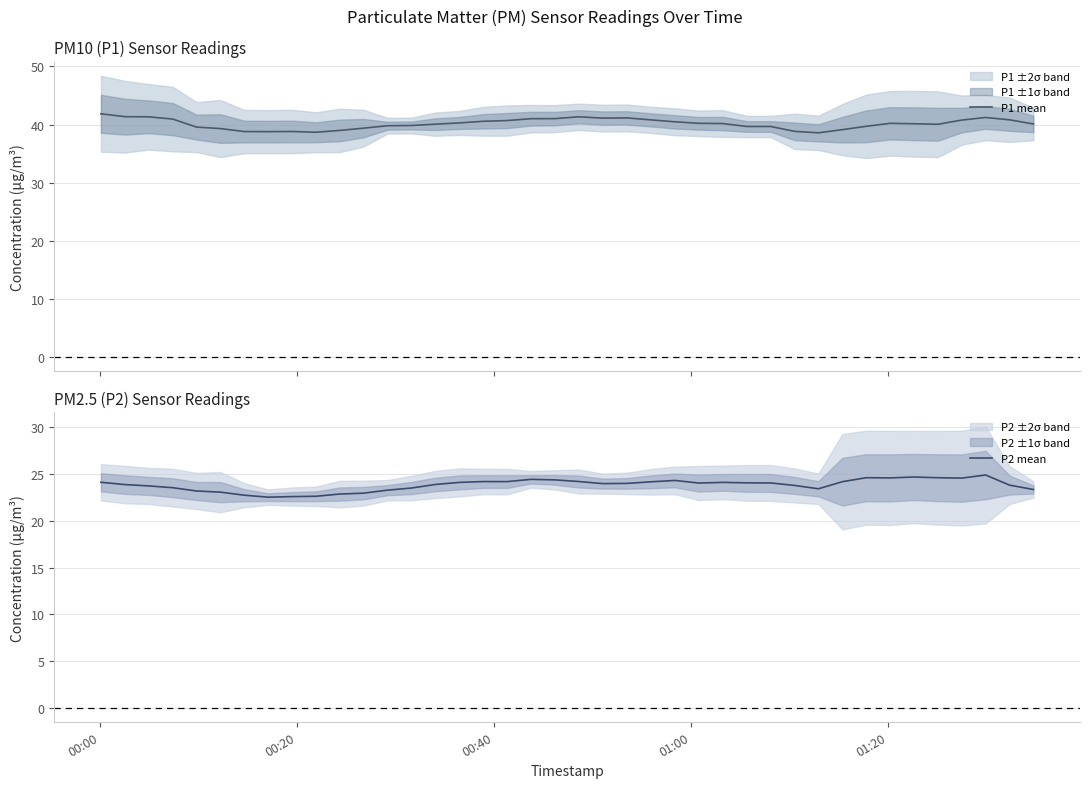

In P1 mean, how many points are higher than both neighbors (excluding endpoints)?

6